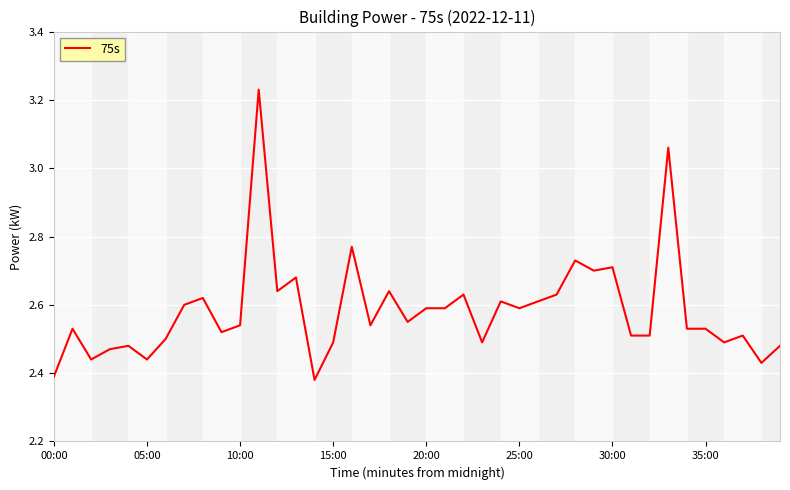

Does the chart have visible grid lines?

Yes